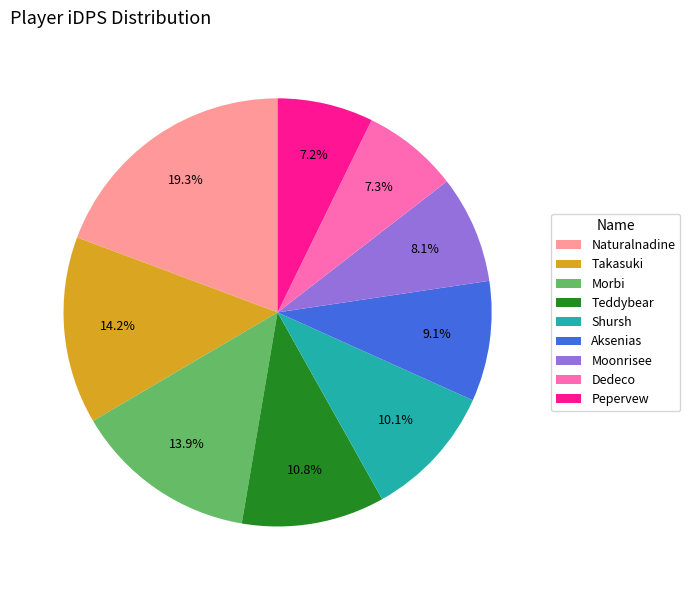

What is the largest slice in the pie chart?

Naturalnadine